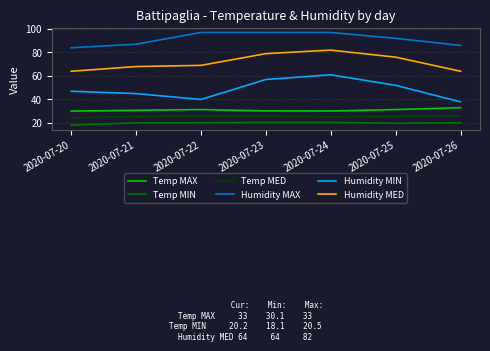

The value of Humidity MAX at 2020-07-21 is 87.0. True or false?

True